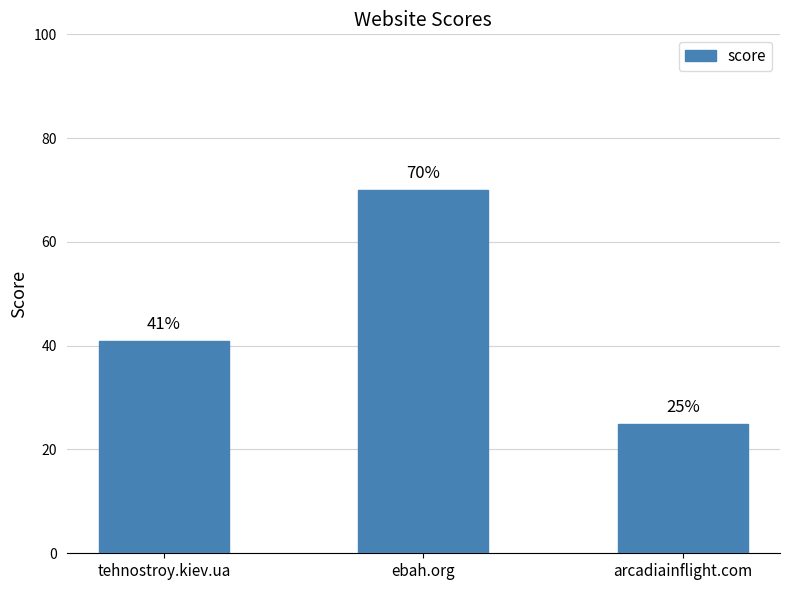

Reading left to right, what are all the values shown in this chart?

41	70	25